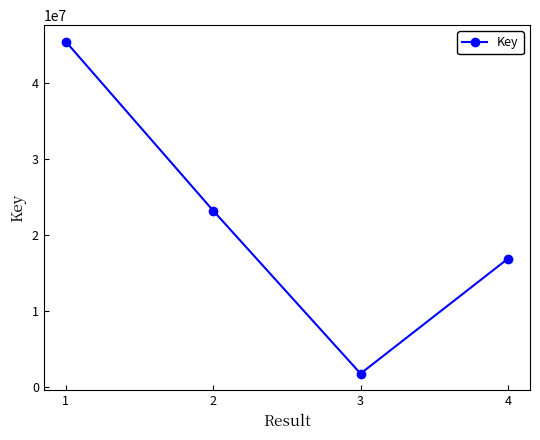

What is the sum of the values at 4 and 1?

62412616